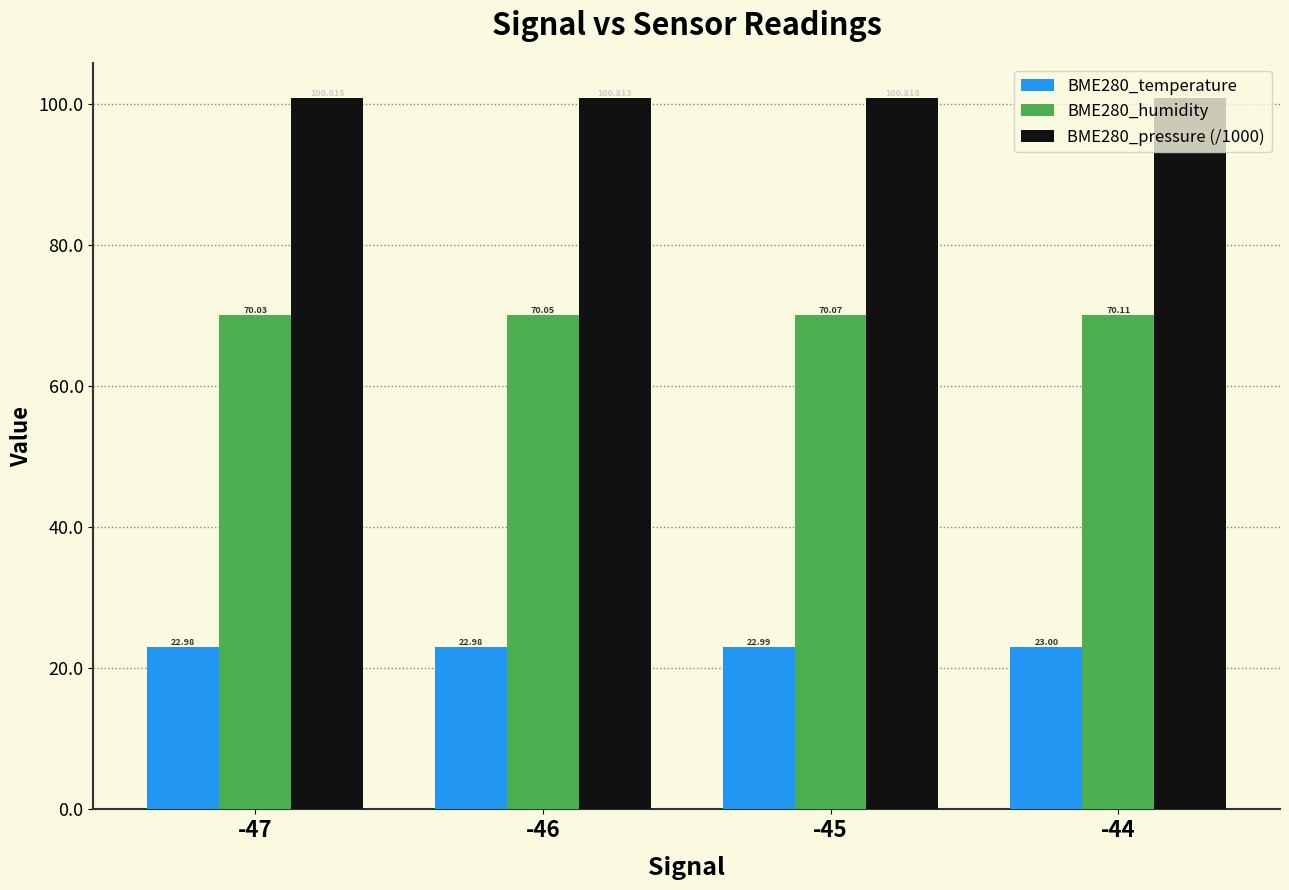

List the series in order of their peak value, lowest first.

BME280_temperature, BME280_humidity, BME280_pressure (/1000)